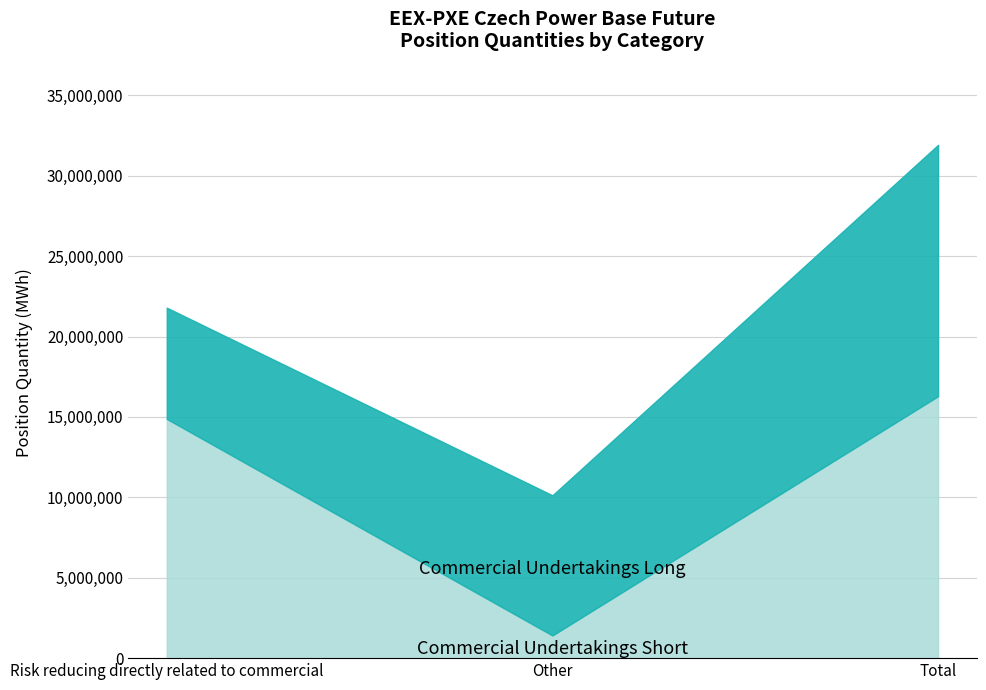

What position from the left is Total?

3